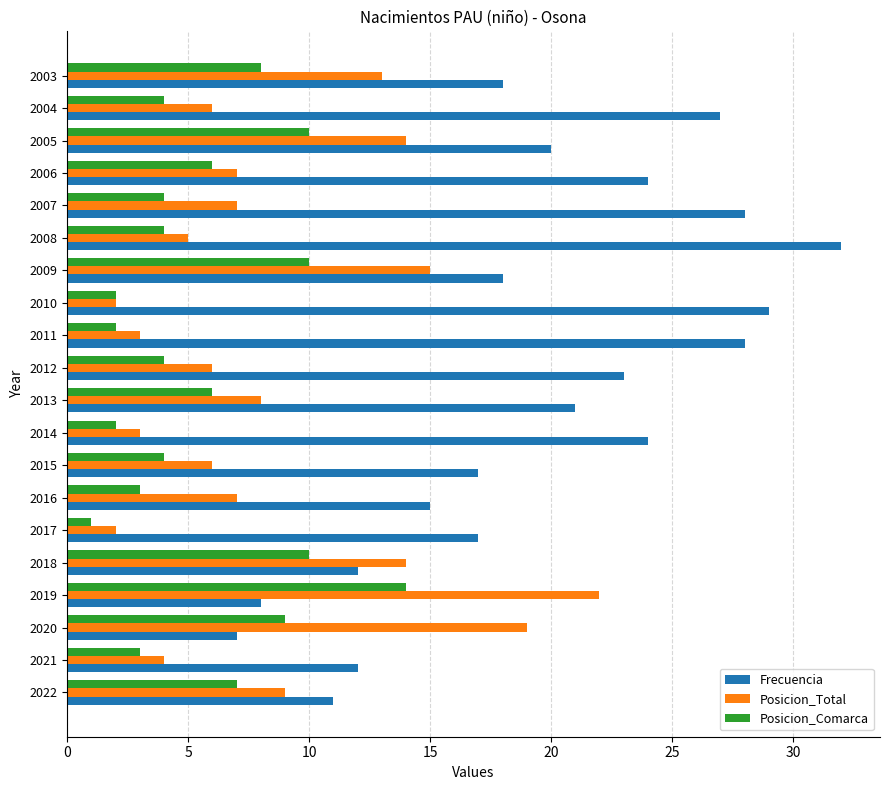

Between 2013 and 2004, which series saw the biggest shift?

Frecuencia